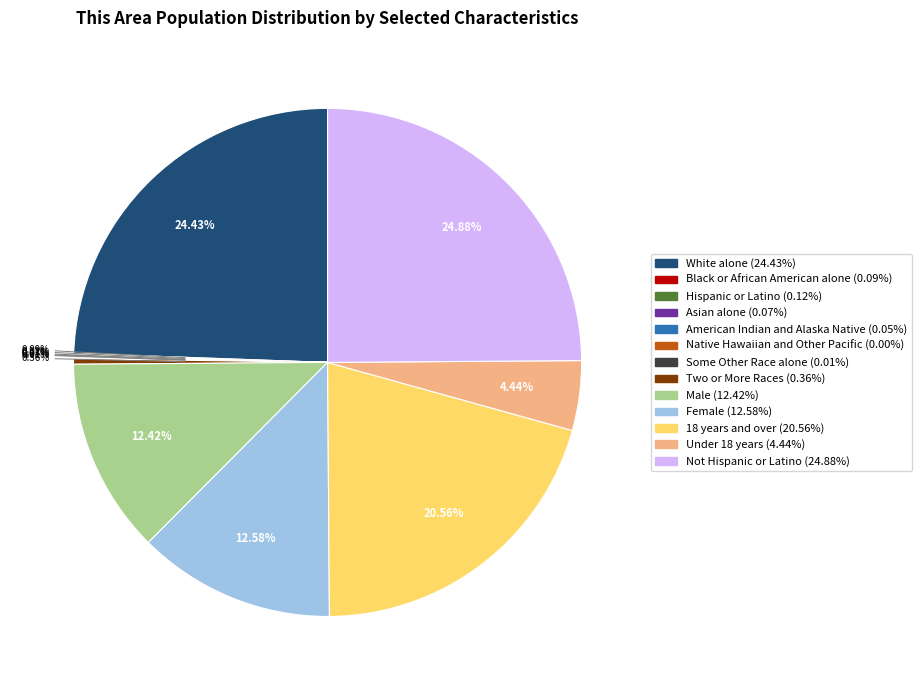

Does 18 years and over account for over 50% of the chart?

No